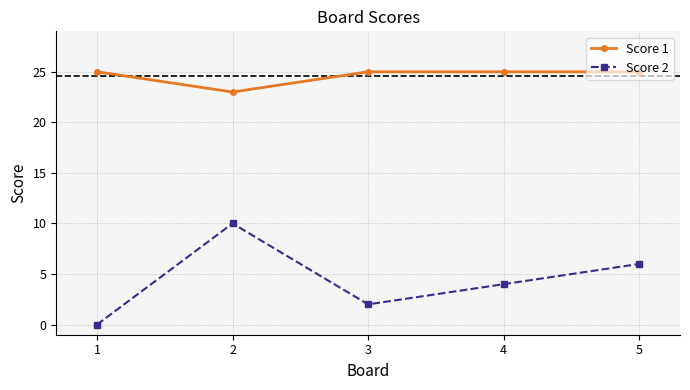

What is the value of the Score 1 point at the 1st from the left?

25